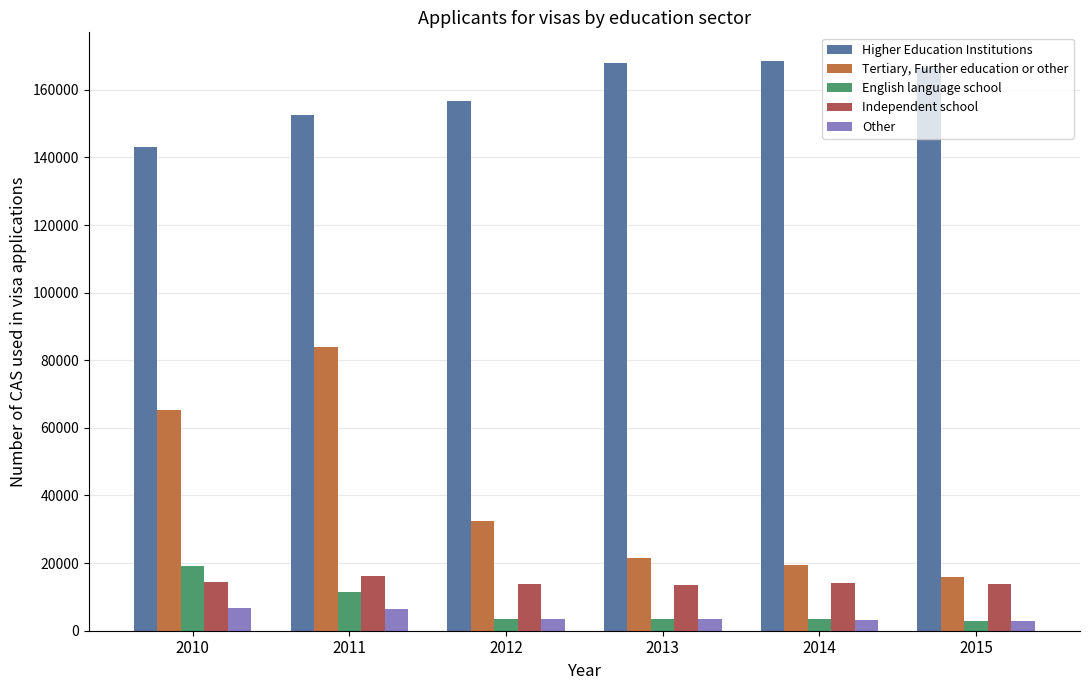

How many groups of bars are there?

6